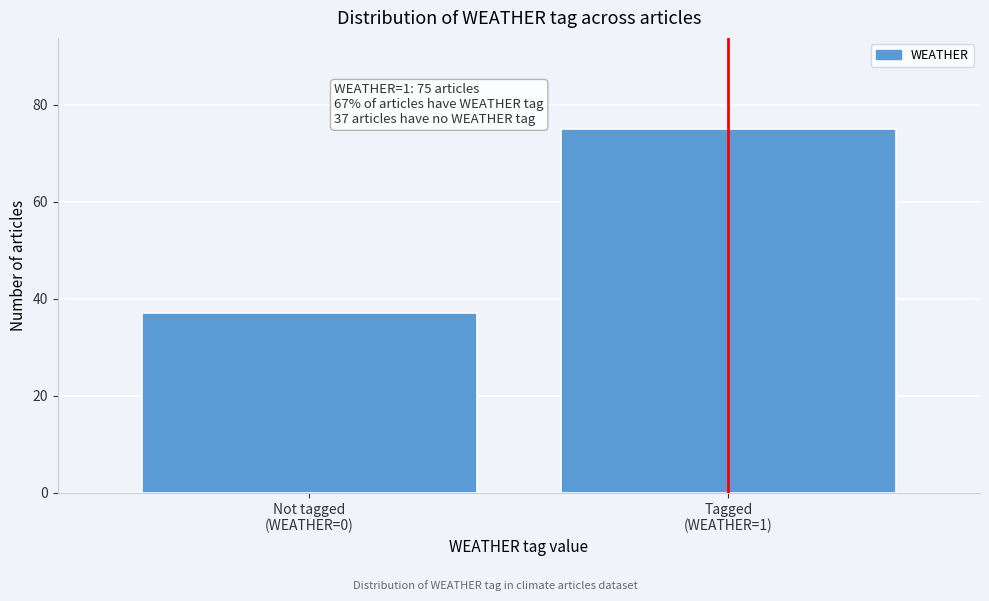

Reading left to right, extract all data points from this chart.

37	75